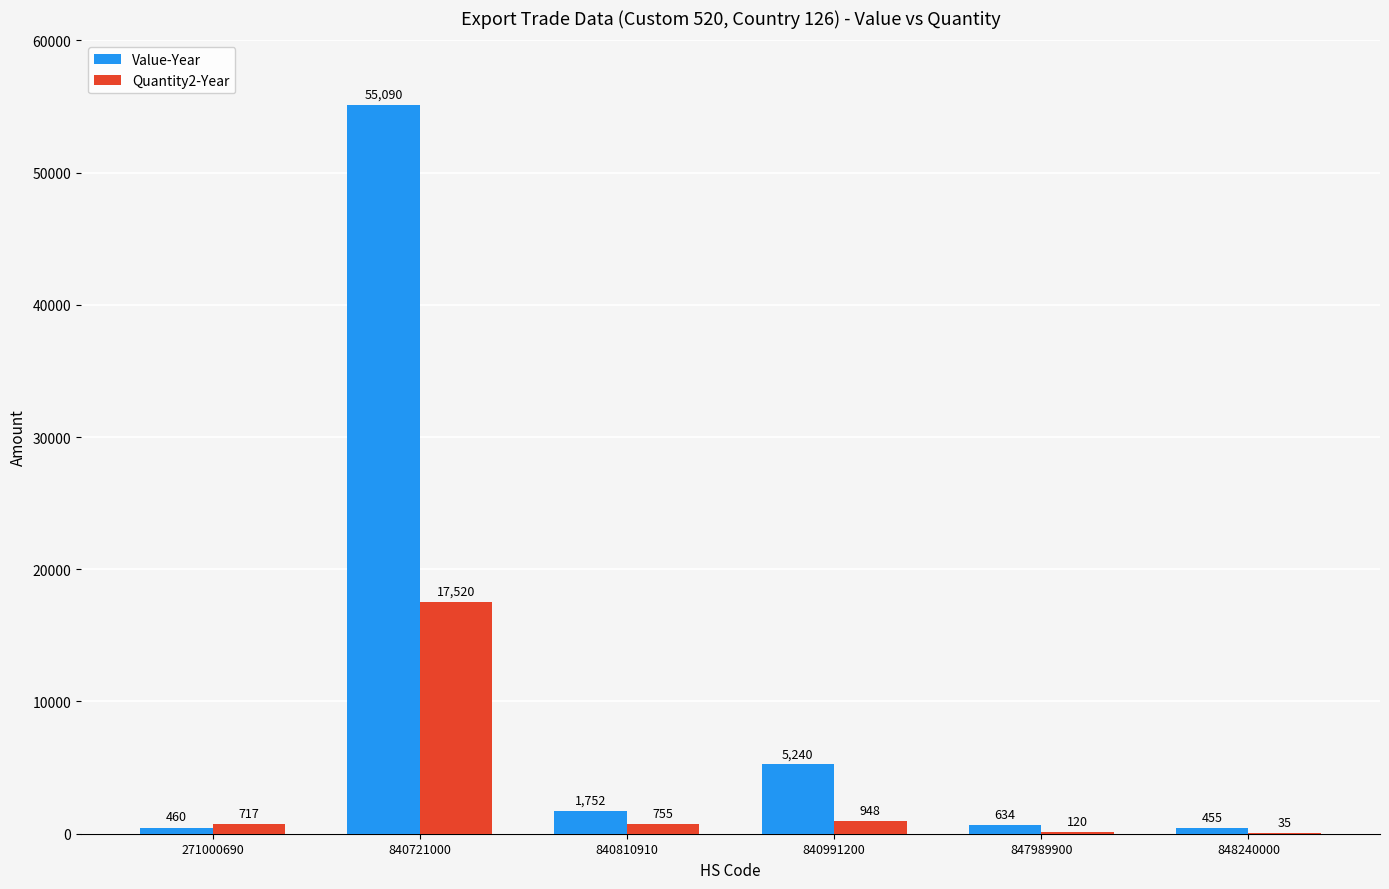

Where is Quantity2-Year nearest to the value 8777?

840991200